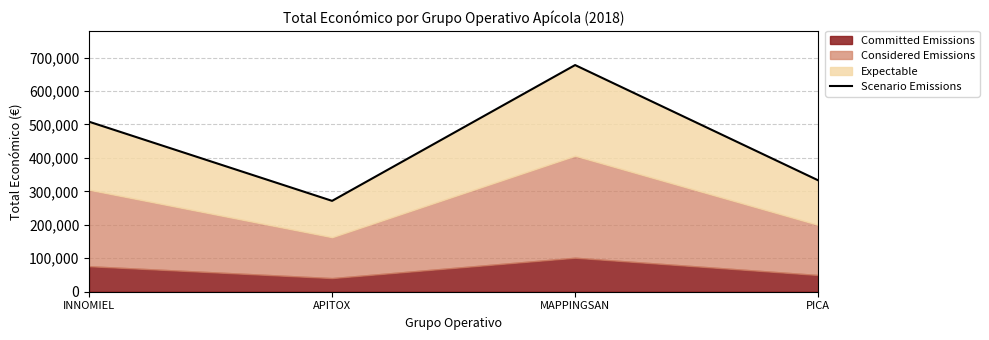

What is the greatest value displayed?

677425